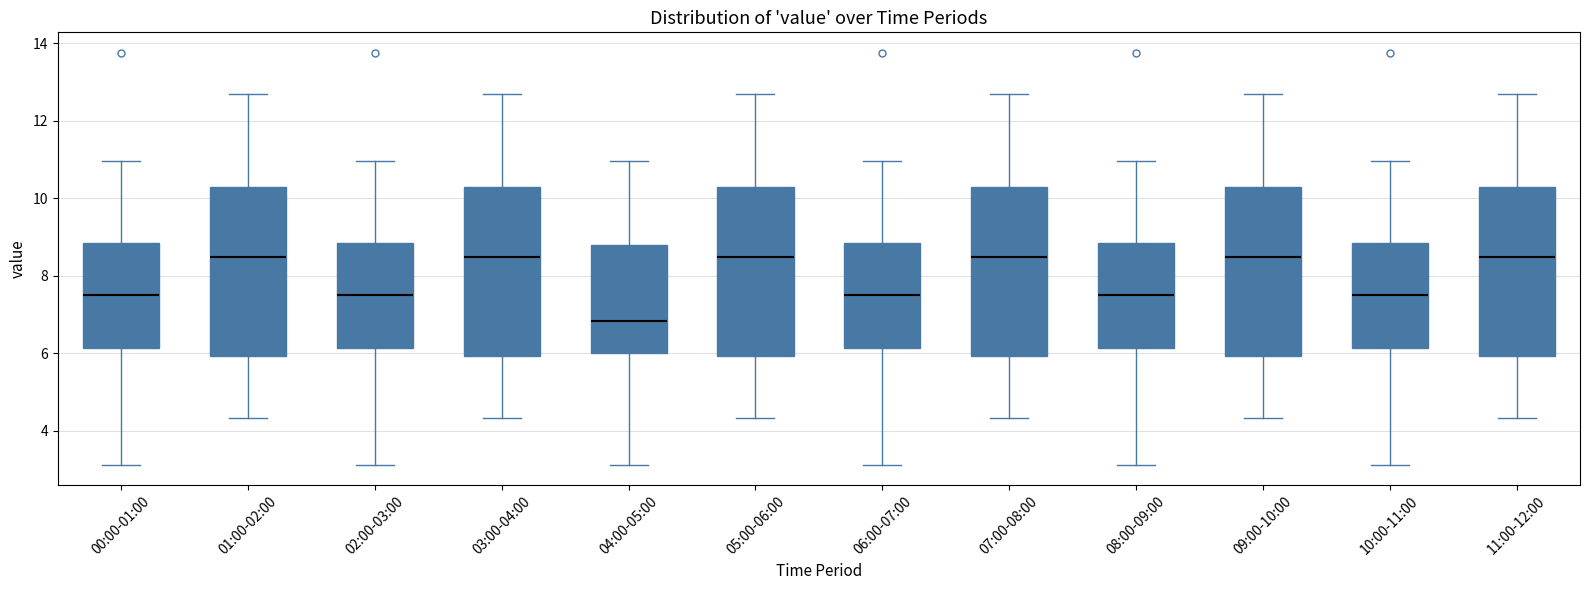

Reading left to right, read every box against the y-axis: the position of its median line, the range the box covers, and the ends of its whiskers. The values are not printed on the chart, so give them approximately, as read against the axis.

00:00-01:00: median 7.6, box 6.2 to 8.8, whiskers 3.2 to 11.0
01:00-02:00: median 8.4, box 6.0 to 10.2, whiskers 4.4 to 12.6
02:00-03:00: median 7.6, box 6.2 to 8.8, whiskers 3.2 to 11.0
03:00-04:00: median 8.4, box 6.0 to 10.2, whiskers 4.4 to 12.6
04:00-05:00: median 6.8, box 6.0 to 8.8, whiskers 3.2 to 11.0
05:00-06:00: median 8.4, box 6.0 to 10.2, whiskers 4.4 to 12.6
06:00-07:00: median 7.6, box 6.2 to 8.8, whiskers 3.2 to 11.0
07:00-08:00: median 8.4, box 6.0 to 10.2, whiskers 4.4 to 12.6
08:00-09:00: median 7.6, box 6.2 to 8.8, whiskers 3.2 to 11.0
09:00-10:00: median 8.4, box 6.0 to 10.2, whiskers 4.4 to 12.6
10:00-11:00: median 7.6, box 6.2 to 8.8, whiskers 3.2 to 11.0
11:00-12:00: median 8.4, box 6.0 to 10.2, whiskers 4.4 to 12.6